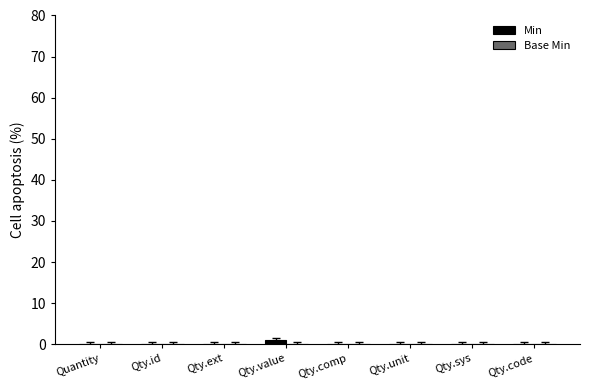

Reading left to right, transcribe all the data shown in this chart.

Quantity=0	Qty.id=0	Qty.ext=0	Qty.value=1	Qty.comp=0	Qty.unit=0	Qty.sys=0	Qty.code=0